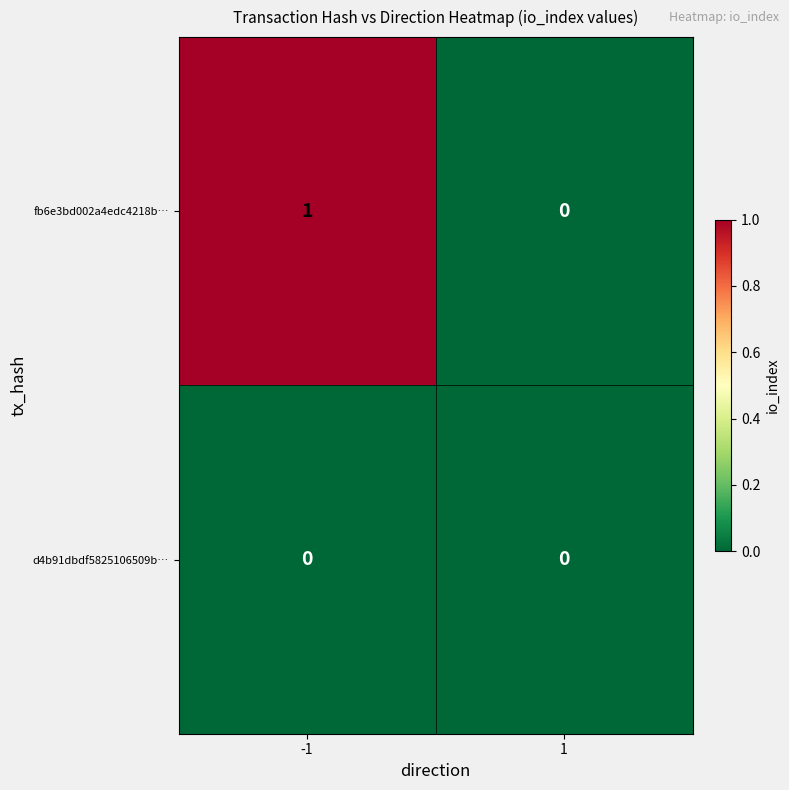

How many series are shown in this chart?

2